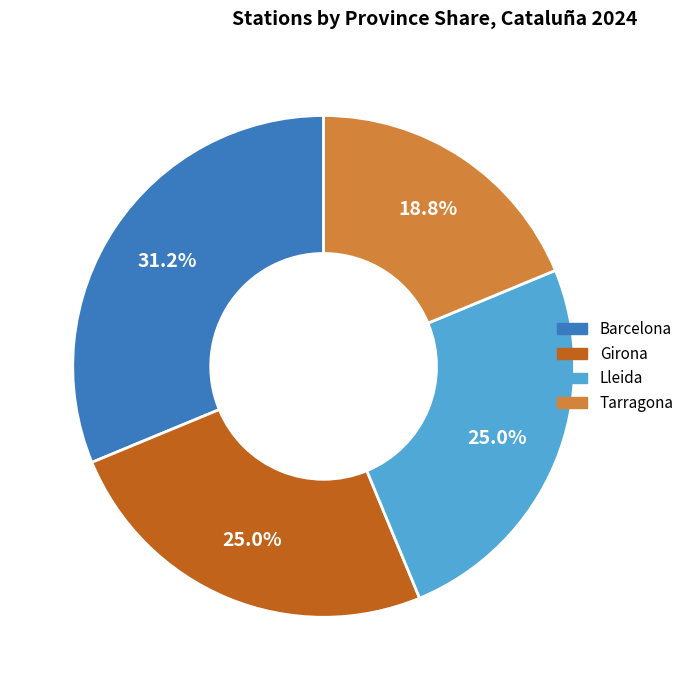

True or false: Tarragona accounts for 32% of the total.

False